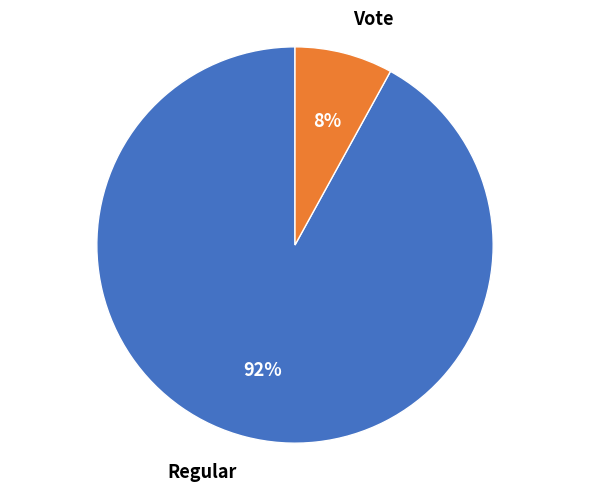

Is there any slice that represents more than half of the pie?

Yes